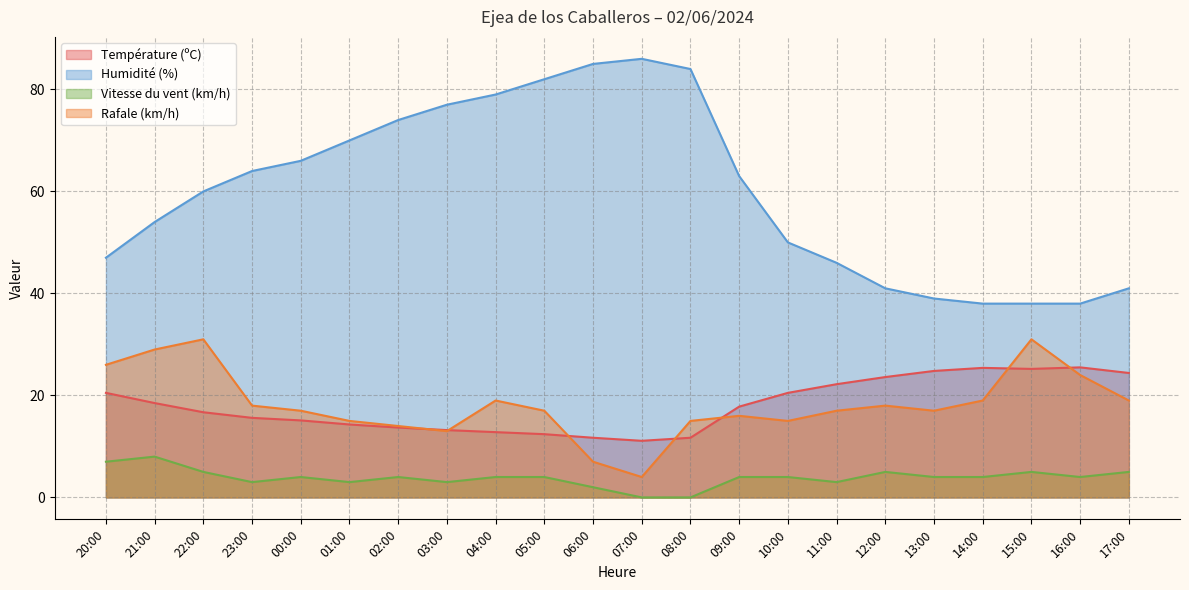

Reading left to right, what are all the values shown in this chart?

Température (ºC): 20:00=20.5	21:00=18.5	22:00=16.7	23:00=15.6	00:00=15.1	01:00=14.3	02:00=13.7	03:00=13.2	04:00=12.8	05:00=12.4	06:00=11.7	07:00=11.1	08:00=11.7	09:00=17.8	10:00=20.5	11:00=22.2	12:00=23.6	13:00=24.8	14:00=25.4	15:00=25.2	16:00=25.5	17:00=24.4
Humidité (%): 20:00=47.0	21:00=54.0	22:00=60.0	23:00=64.0	00:00=66.0	01:00=70.0	02:00=74.0	03:00=77.0	04:00=79.0	05:00=82.0	06:00=85.0	07:00=86.0	08:00=84.0	09:00=63.0	10:00=50.0	11:00=46.0	12:00=41.0	13:00=39.0	14:00=38.0	15:00=38.0	16:00=38.0	17:00=41.0
Vitesse du vent (km/h): 20:00=7.0	21:00=8.0	22:00=5.0	23:00=3.0	00:00=4.0	01:00=3.0	02:00=4.0	03:00=3.0	04:00=4.0	05:00=4.0	06:00=2.0	07:00=0.0	08:00=0.0	09:00=4.0	10:00=4.0	11:00=3.0	12:00=5.0	13:00=4.0	14:00=4.0	15:00=5.0	16:00=4.0	17:00=5.0
Rafale (km/h): 20:00=26.0	21:00=29.0	22:00=31.0	23:00=18.0	00:00=17.0	01:00=15.0	02:00=14.0	03:00=13.0	04:00=19.0	05:00=17.0	06:00=7.0	07:00=4.0	08:00=15.0	09:00=16.0	10:00=15.0	11:00=17.0	12:00=18.0	13:00=17.0	14:00=19.0	15:00=31.0	16:00=24.0	17:00=19.0